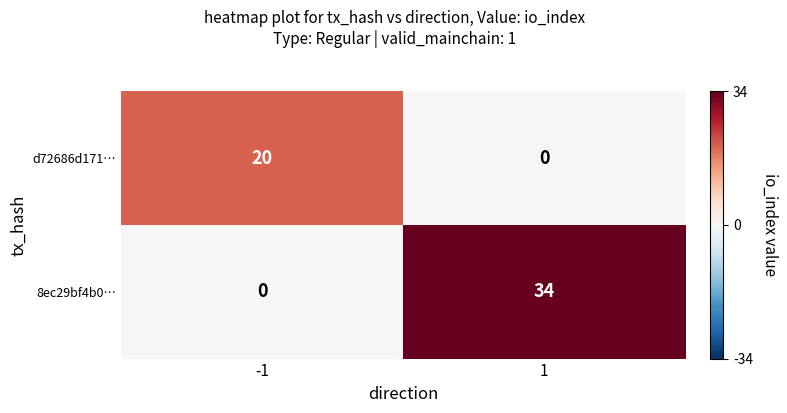

Read the 8ec29bf4b0… value at 1, to the nearest 5.

35